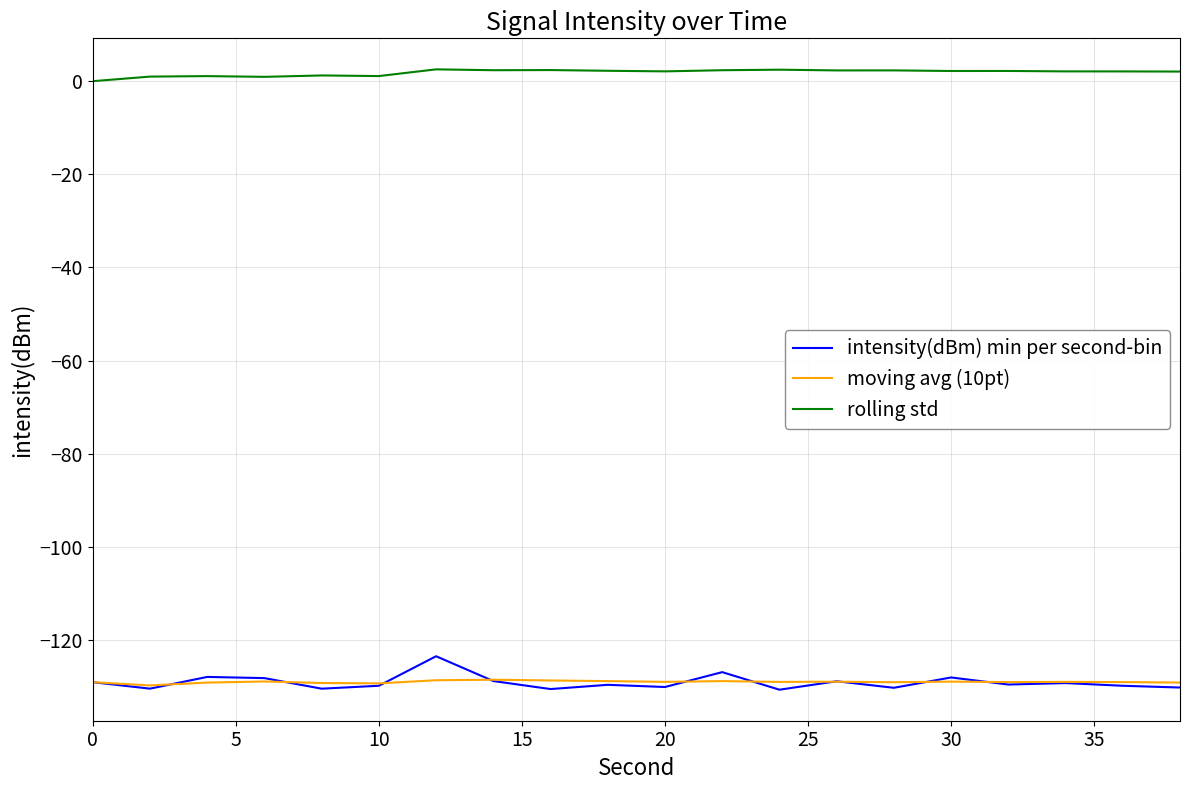

What is the lowest value of the intensity(dBm) min per second-bin series?

-130.7